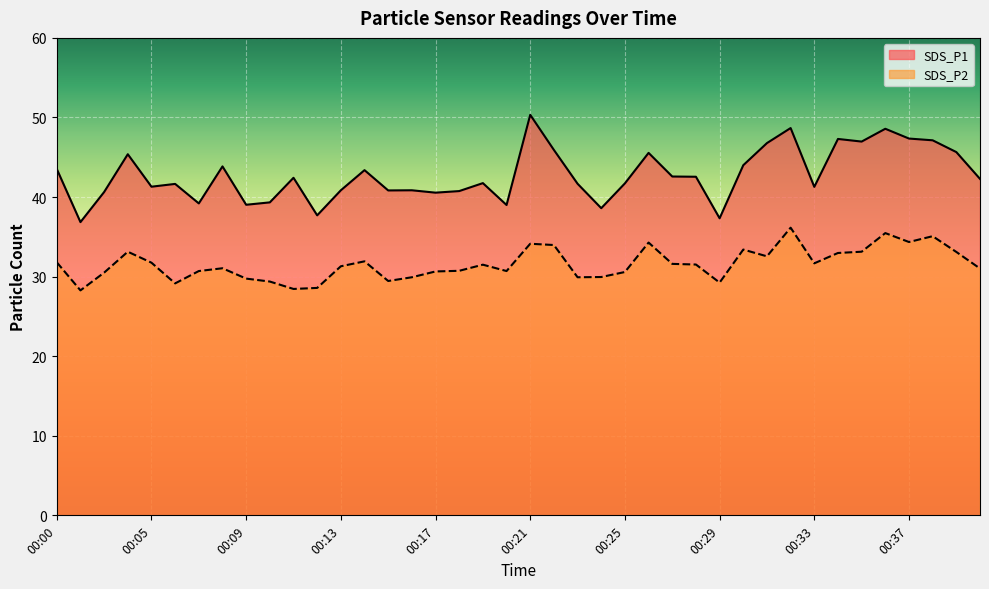

How many interior local peaks does the SDS_P2 series have?

10